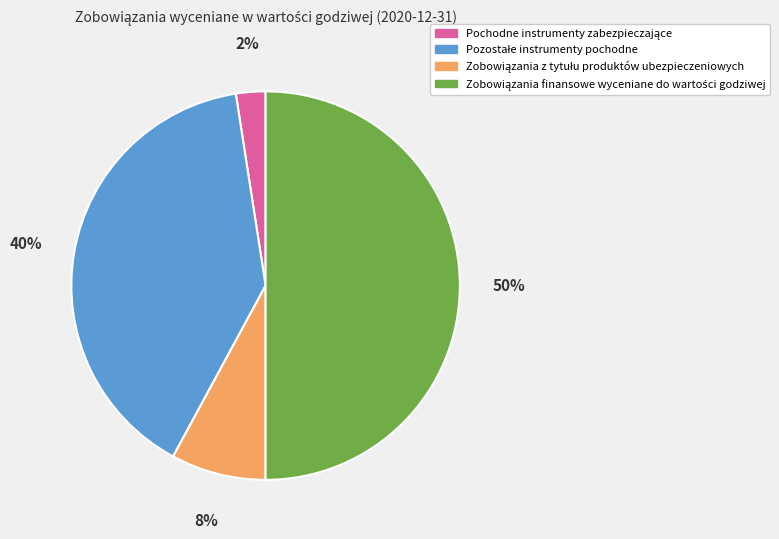

To the nearest percent, what is the average slice percentage?

25%